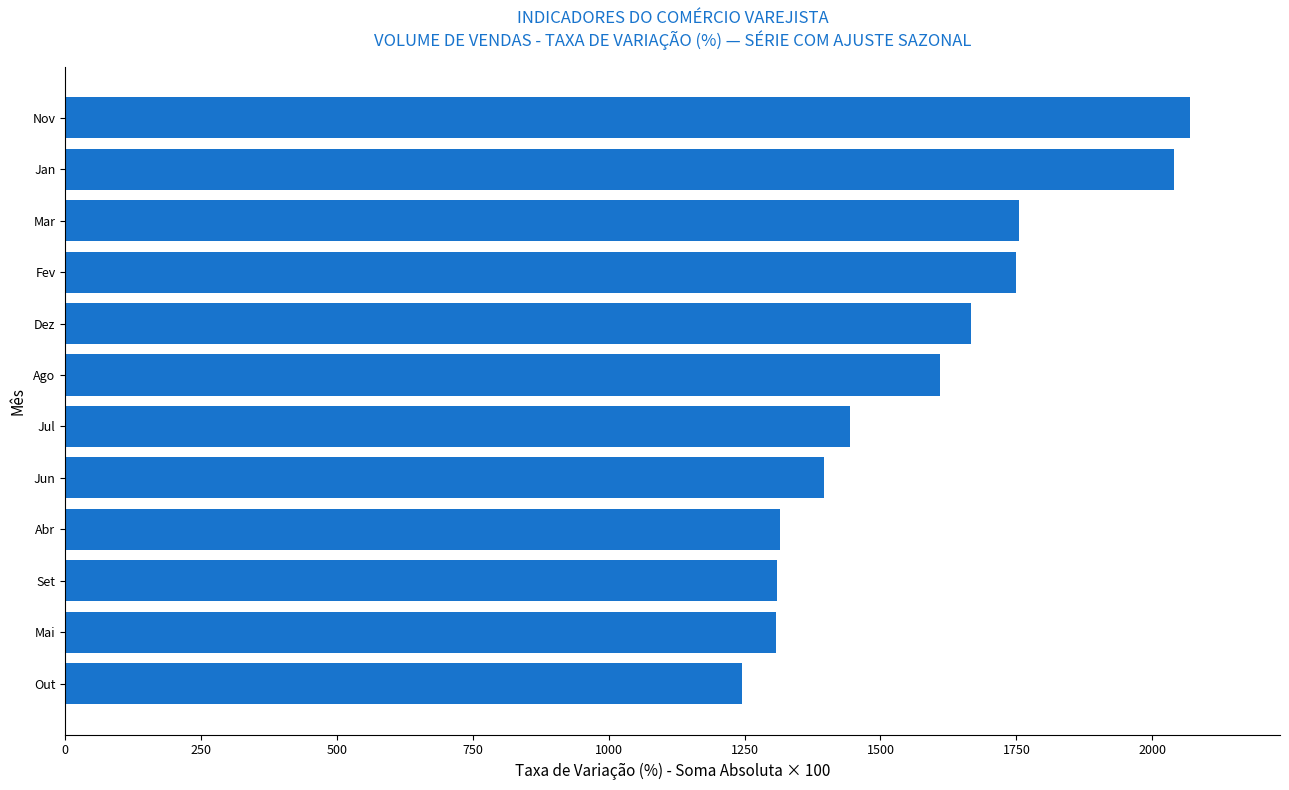

How many bars are there in total?

12